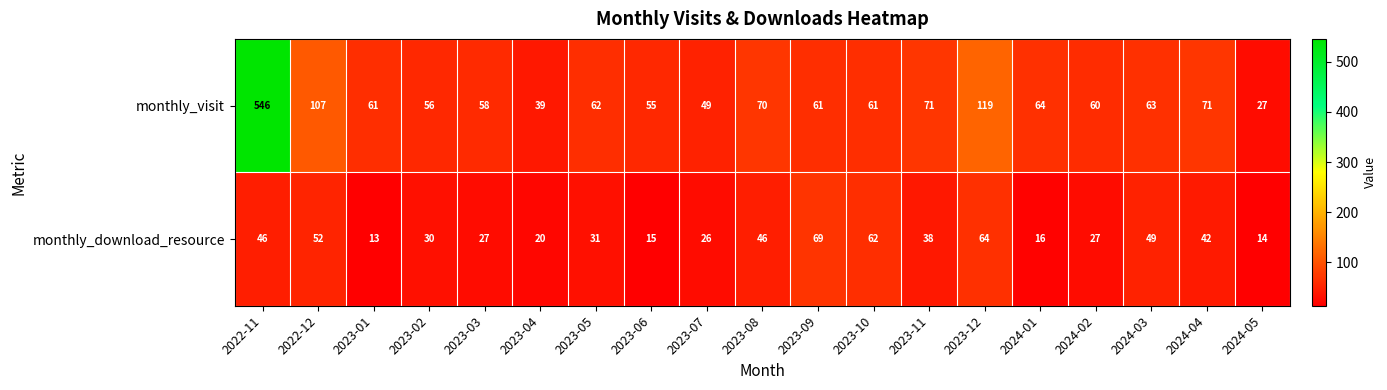

What is the difference between the maximum and second lowest values in the monthly_download_resource series?

55